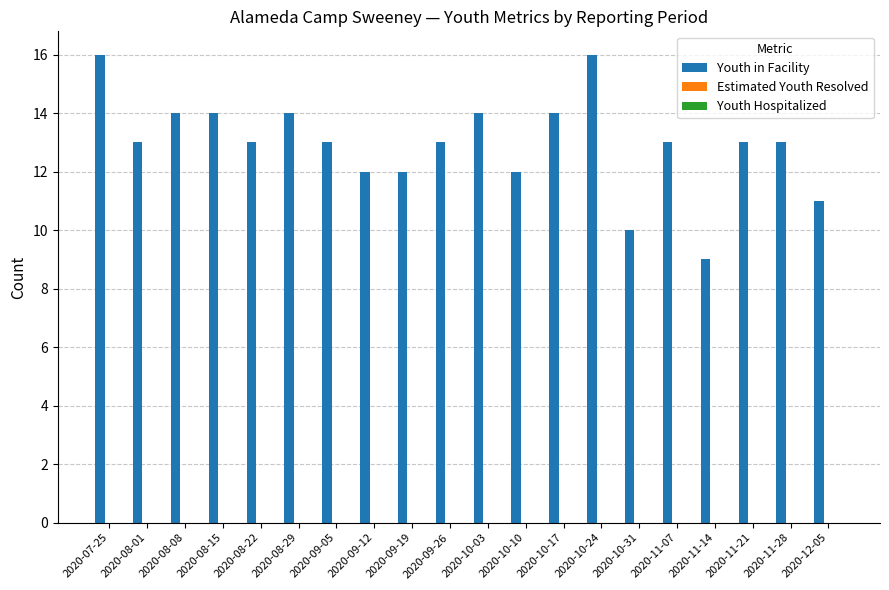

Between 2020-11-14 and 2020-08-01, which is larger?

2020-08-01